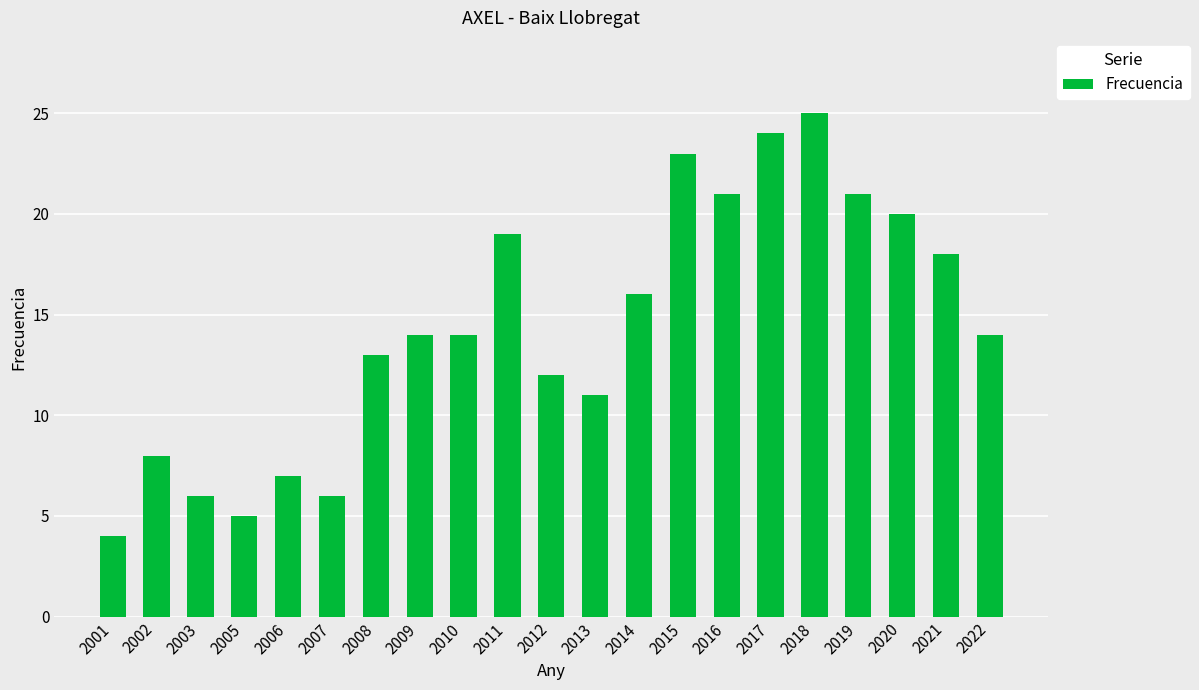

True or false: the data shows 21 at 2019.

True